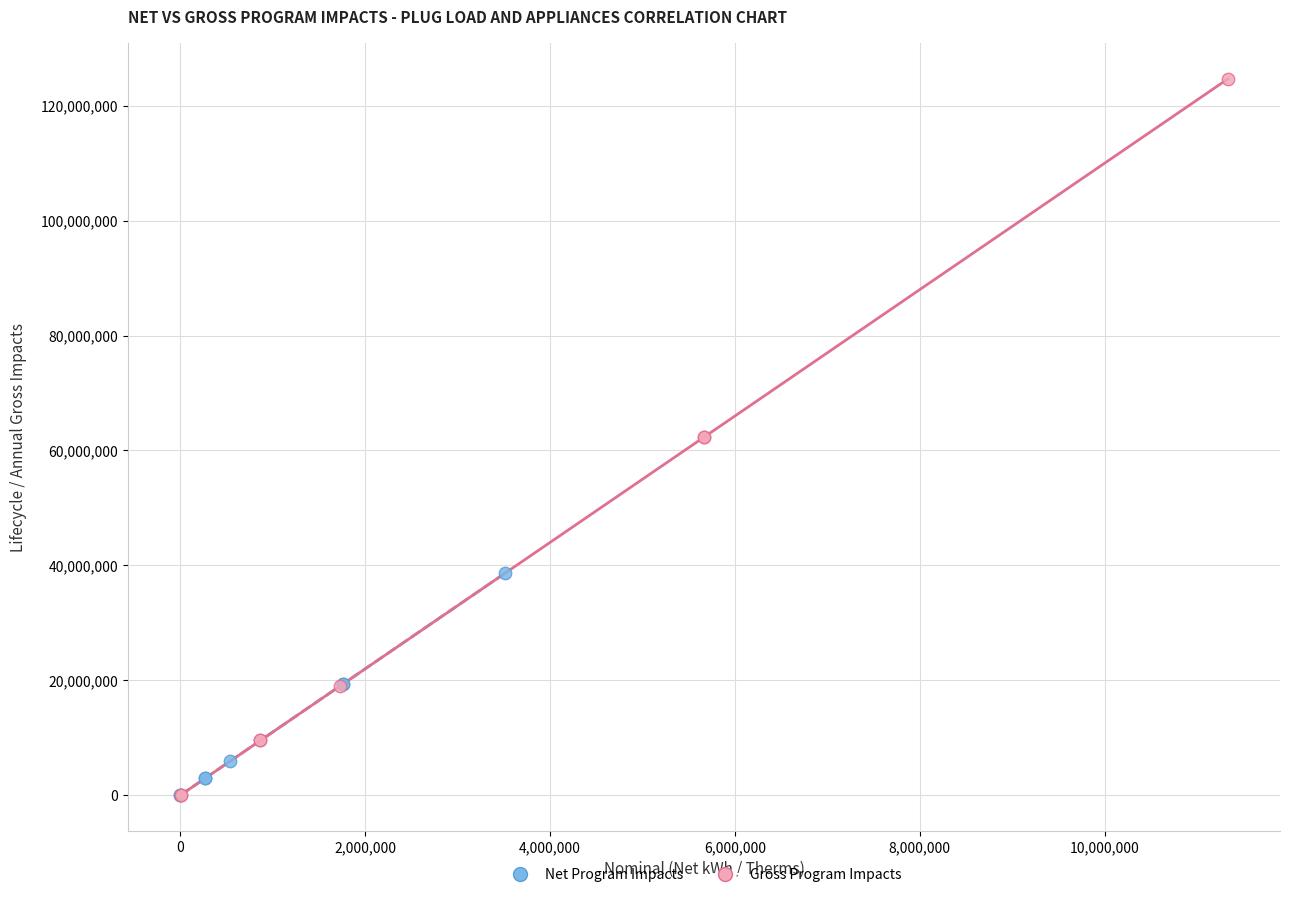

Which series contains the highest Y value?

Gross Program Impacts